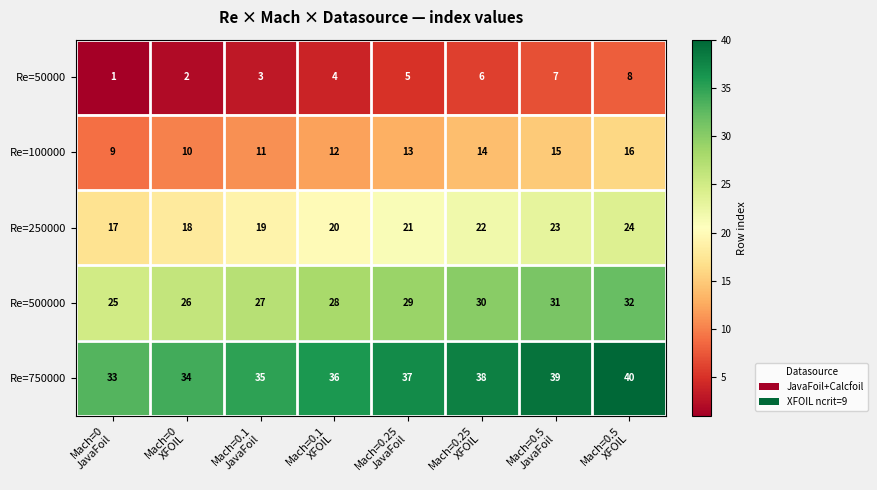

Which series has the largest total across all categories?

Re=750000